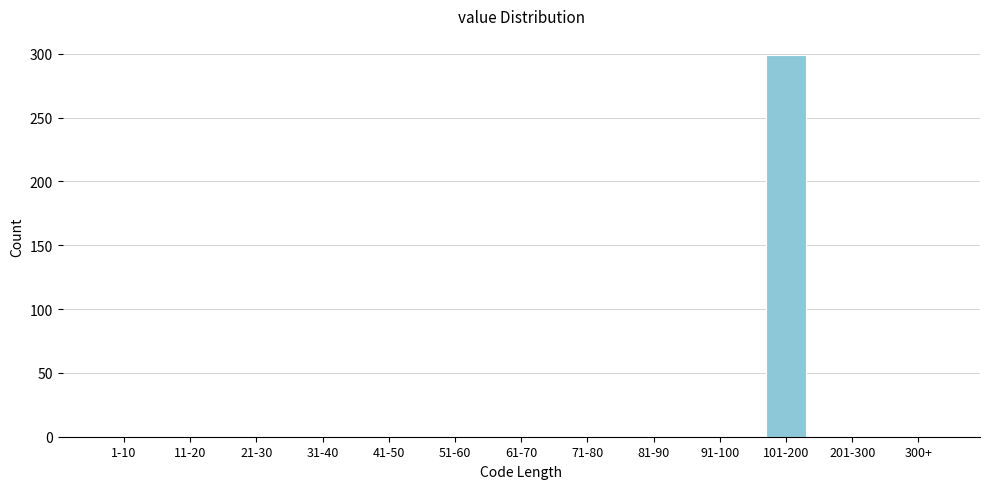

Reading left to right, what are all the values shown in this chart?

1-10=0	11-20=0	21-30=0	31-40=0	41-50=0	51-60=0	61-70=0	71-80=0	81-90=0	91-100=0	101-200=299	201-300=0	300+=0